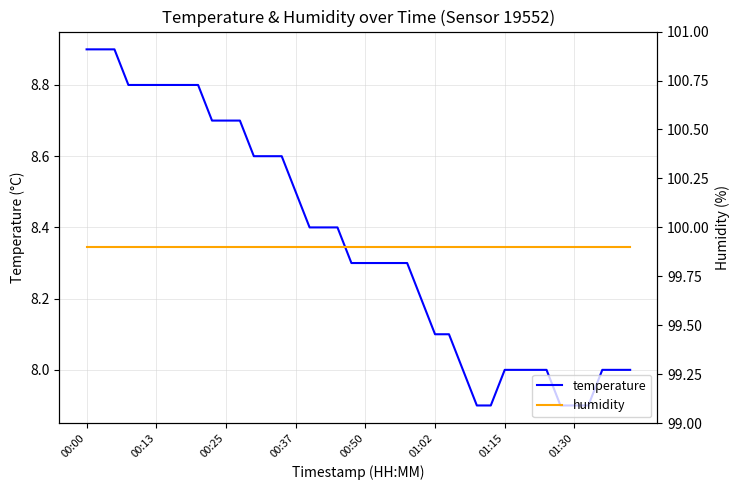

How many data points in temperature are less than 8?

5